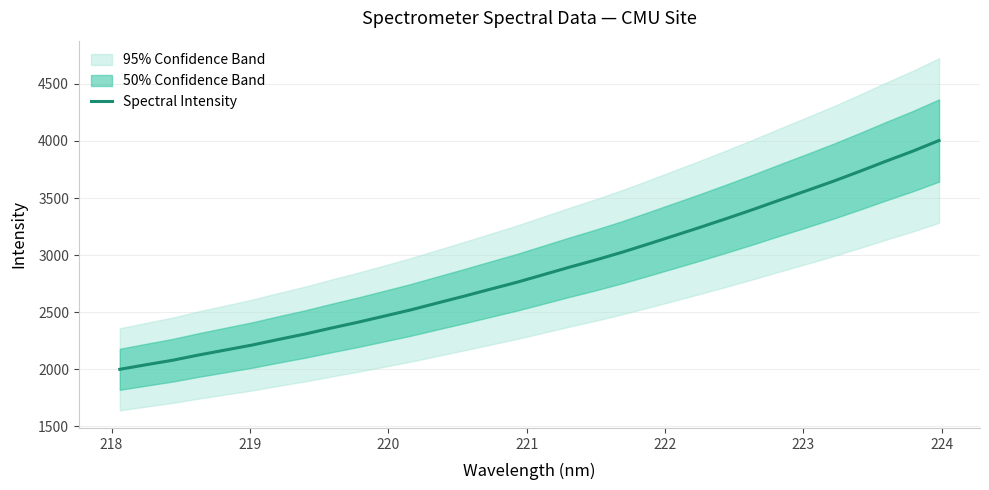

How many data points does each series have?

32